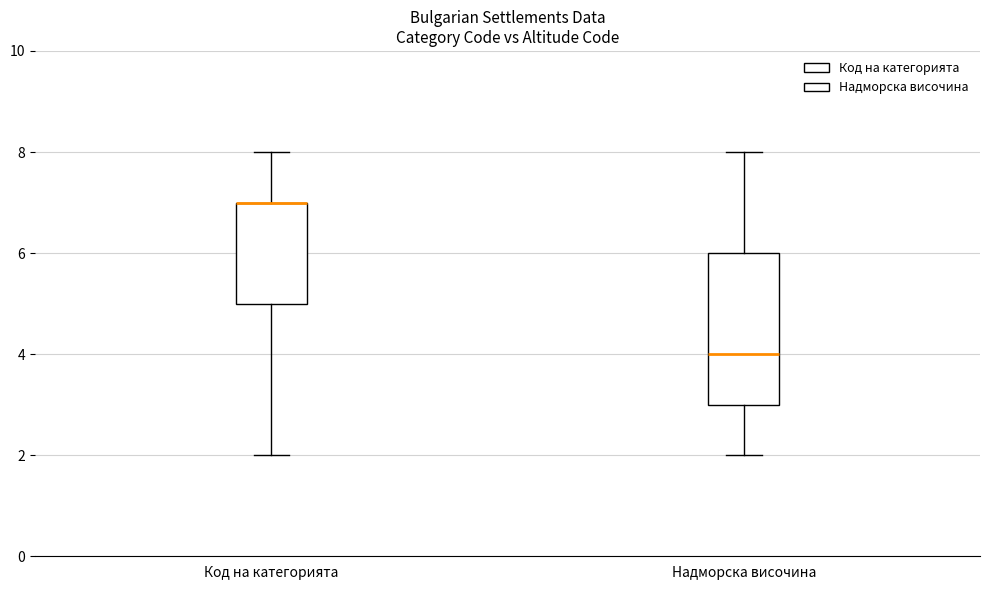

Where does the lower whisker of the box for Надморска височина end on the y-axis? The values are not printed on the chart, so give them approximately, as read against the axis.

2